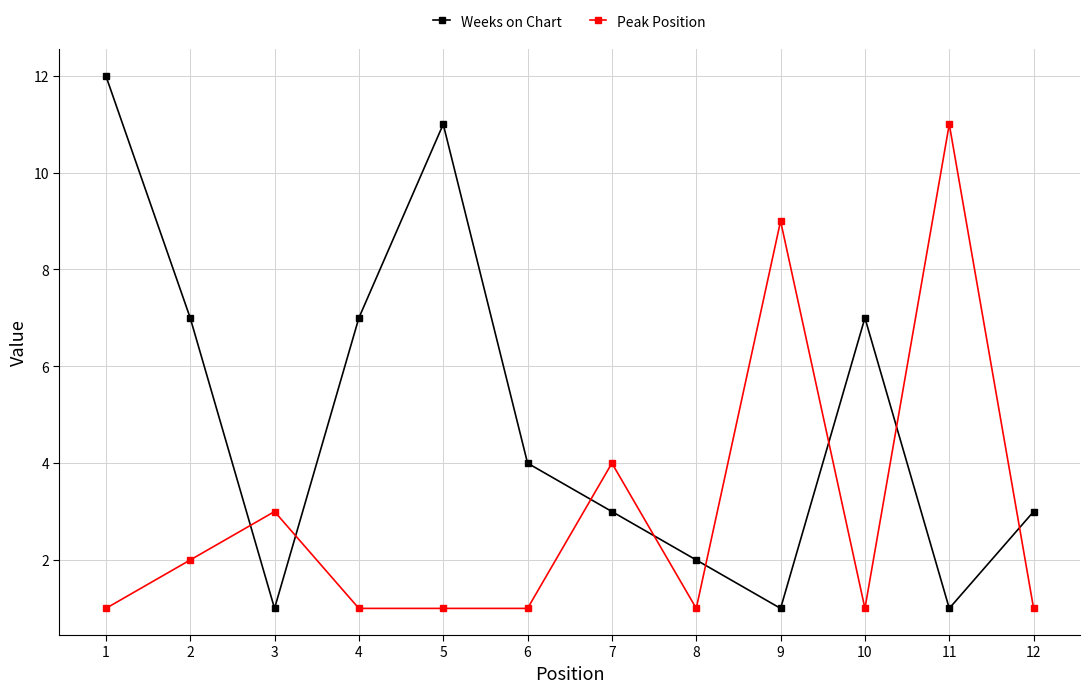

Is this an area chart (filled region under the line)?

No